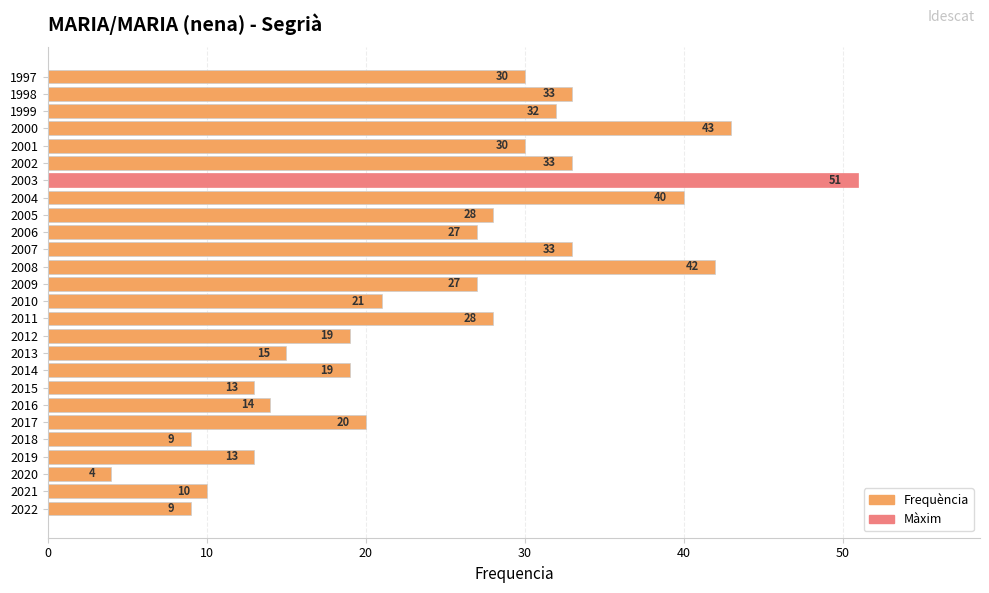

What value does the data have at 2018, to the nearest 10?

10